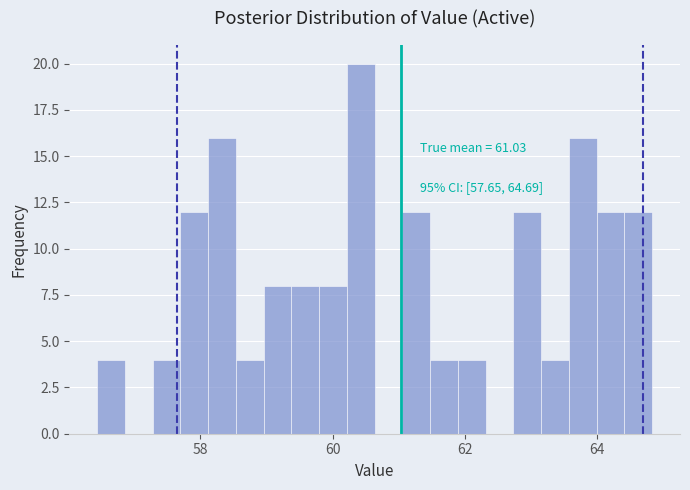

Read against the x-axis, roughly where is the centre of the tallest bar?

60.4